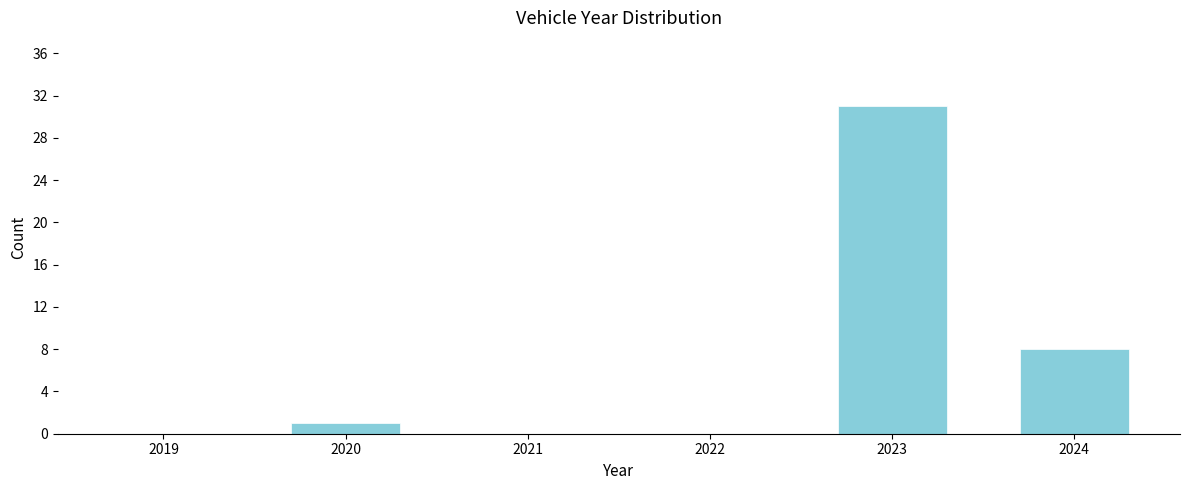

Reading left to right, list all the values displayed in this chart.

2019=0	2020=1	2021=0	2022=0	2023=31	2024=8